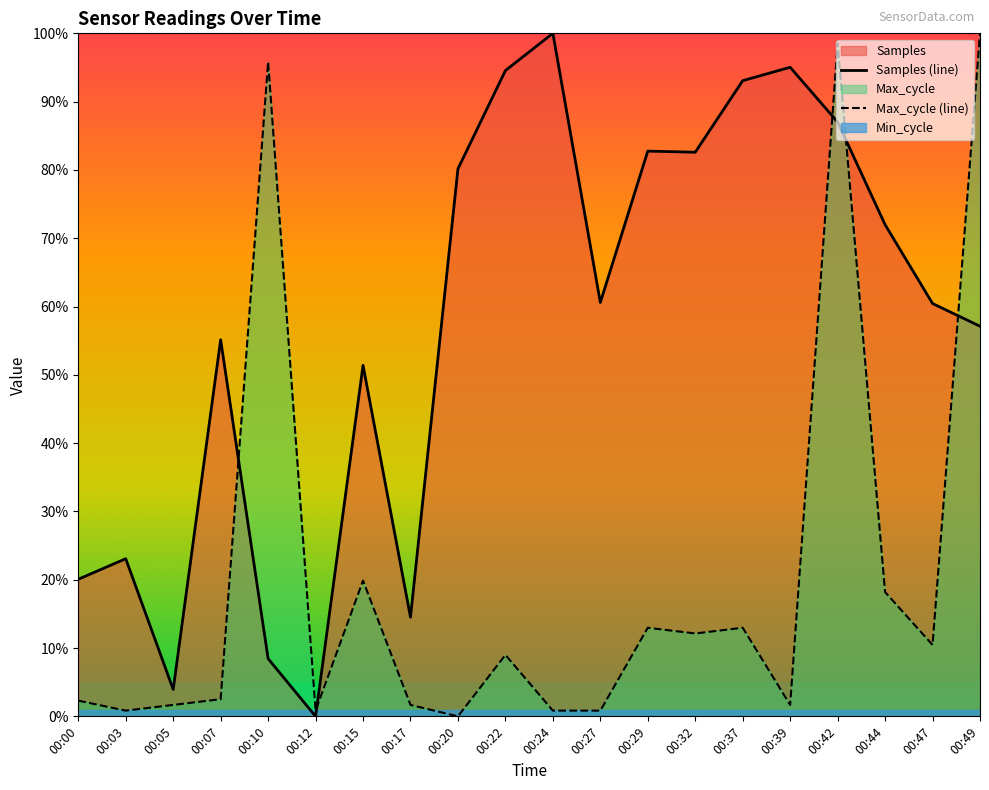

Which series has the largest total across all categories?

Samples (line)